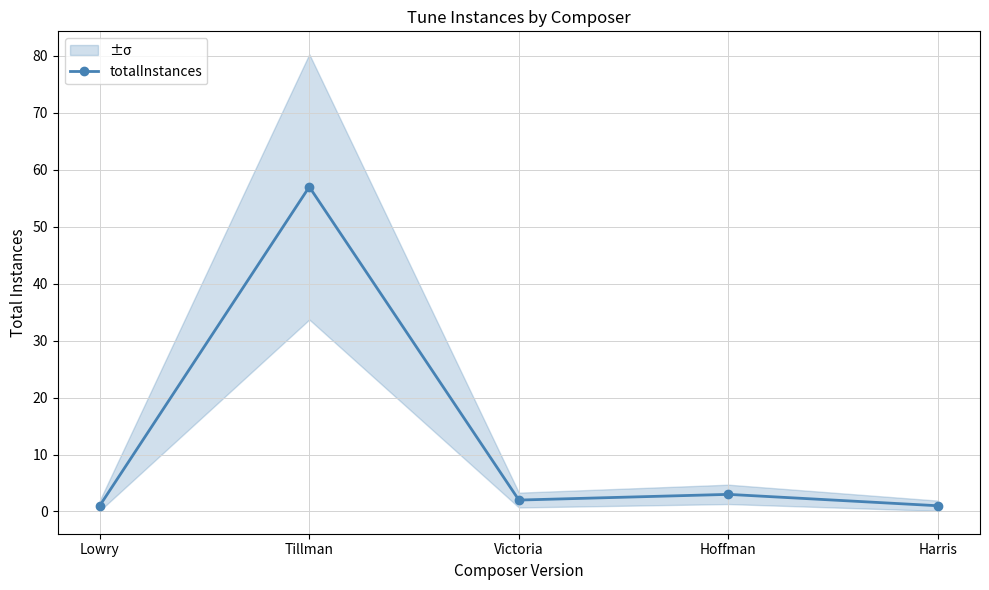

What is the greatest value displayed?

57